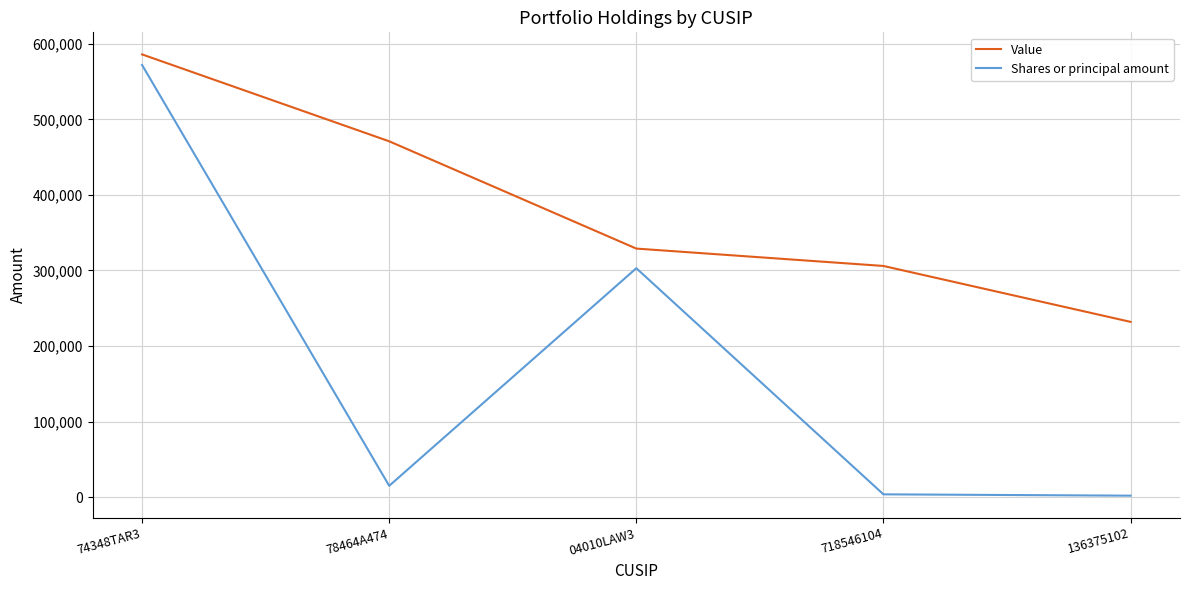

List the series in order of their peak value, lowest first.

Shares or principal amount, Value